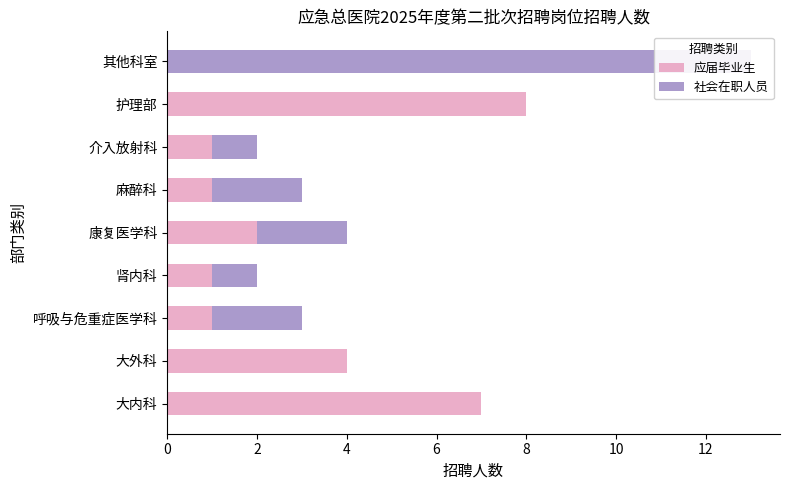

How many positive values does the 应届毕业生 series have?

8